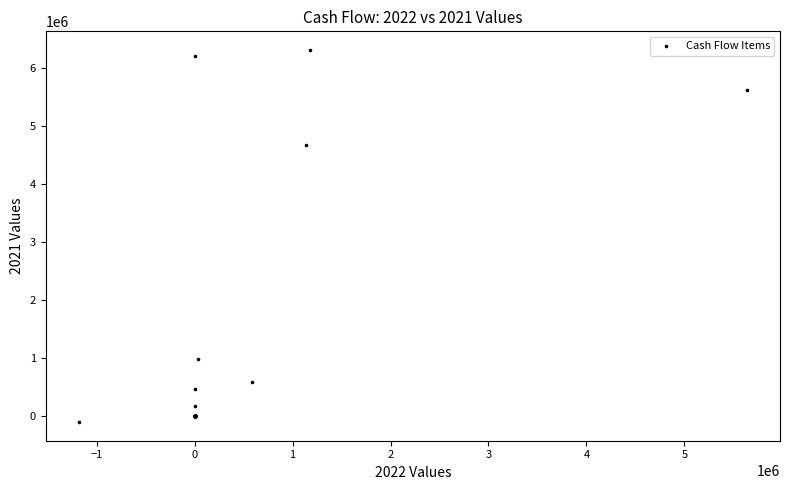

What Y value in the scatter plot is closest to 3108222?

4681994.5